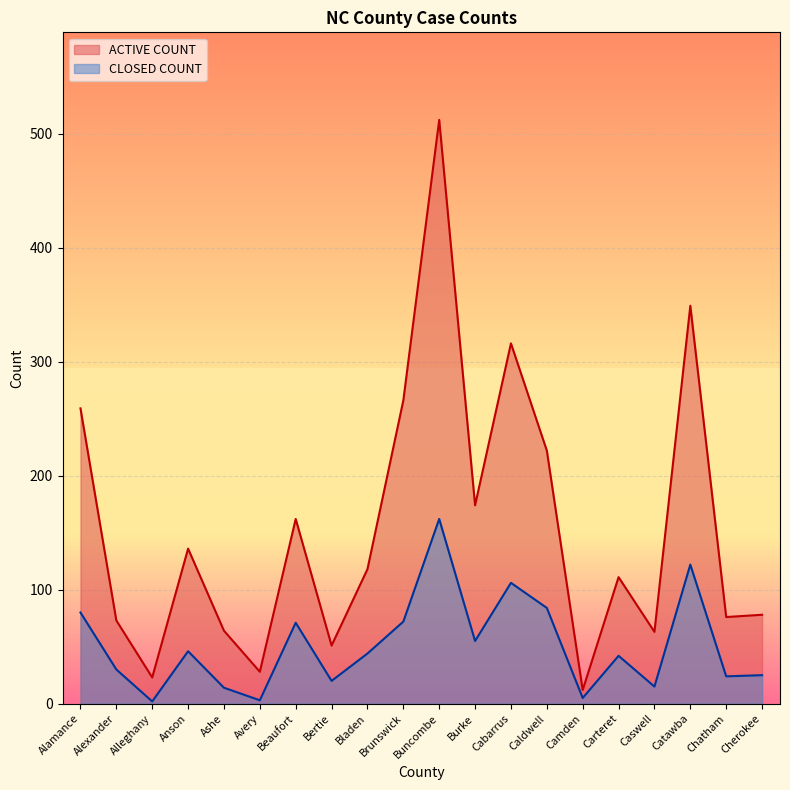

How many categories are shown in the chart?

20